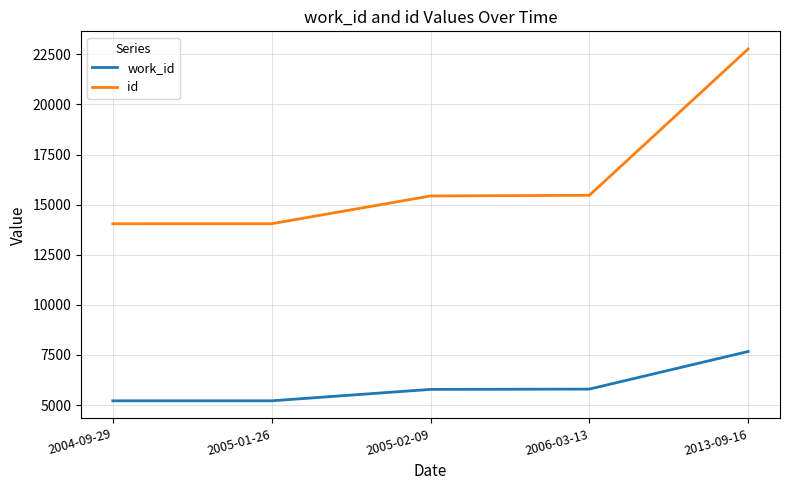

What is the difference between the maximum and second lowest values in the id series?

8719